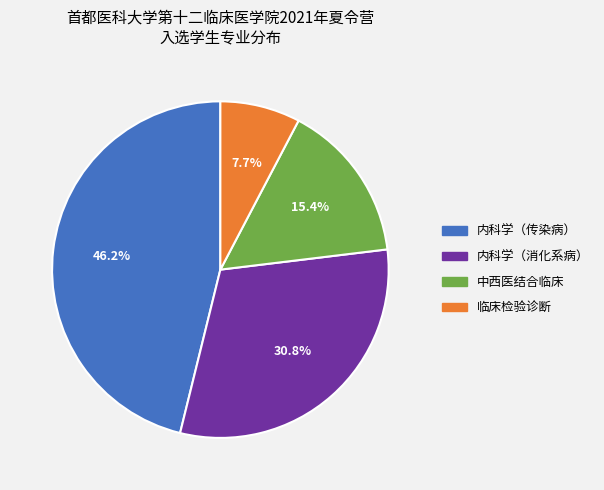

How many slices are in this pie chart?

4